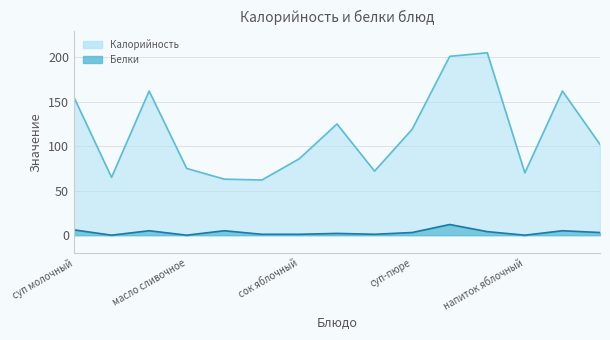

At which category is the sum across all series the highest?

котлета